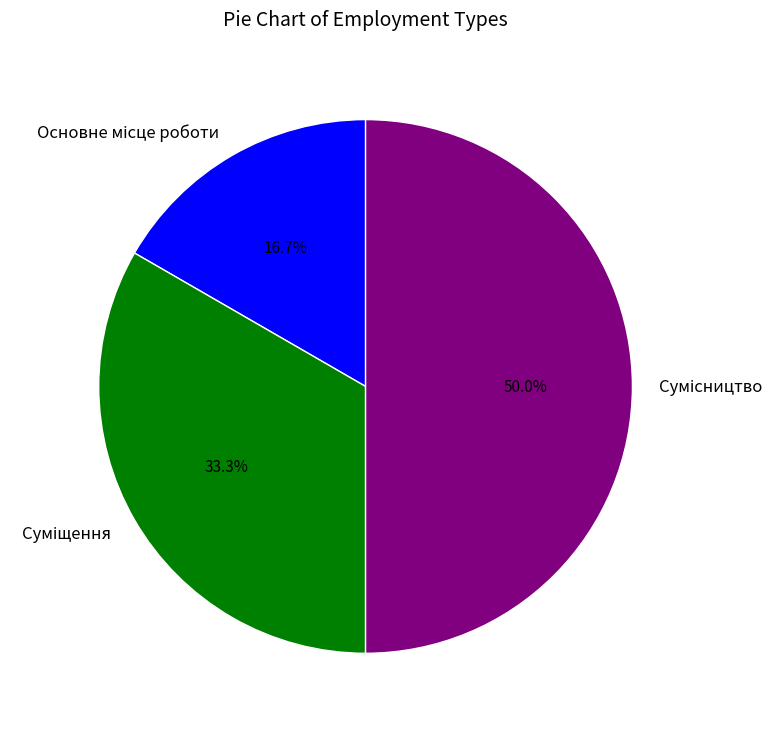

Does any single category account for the majority?

No